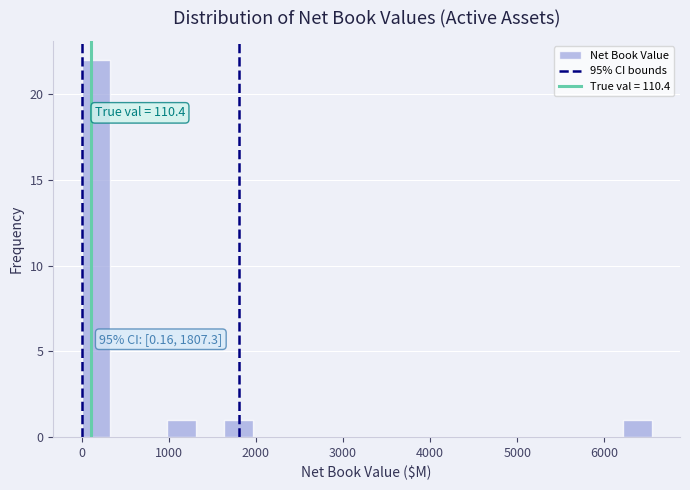

Read against the x-axis, roughly where is the centre of the tallest bar?

200